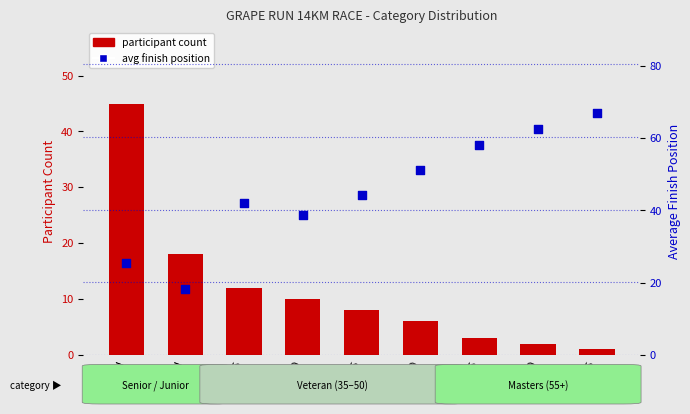

Which series contains the lowest Y value?

participant count